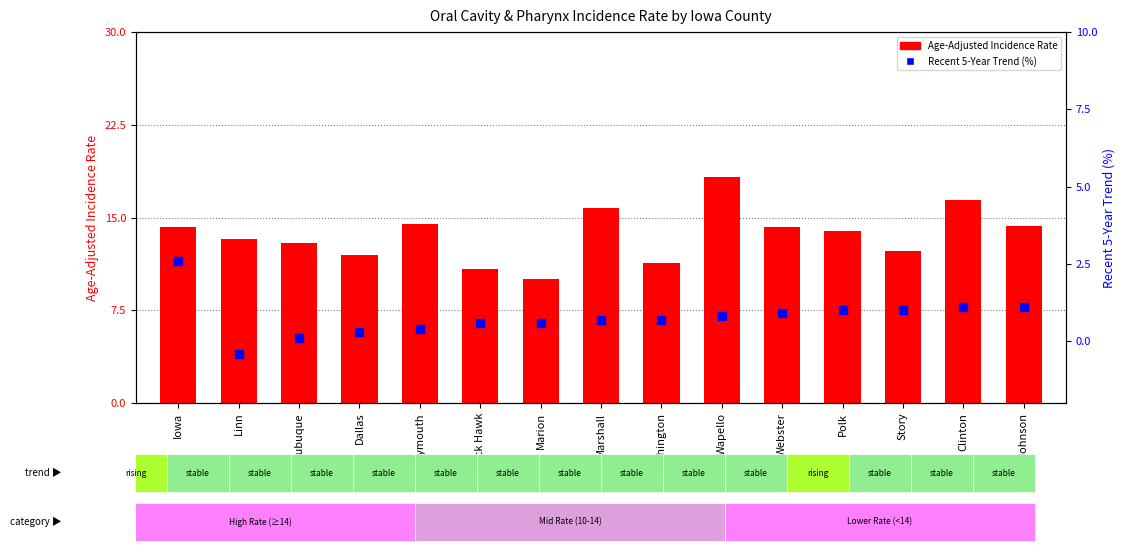

Is the value of Age-Adjusted Rate at Dubuque greater than the value of Recent 5-Year Trend at Plymouth?

Yes